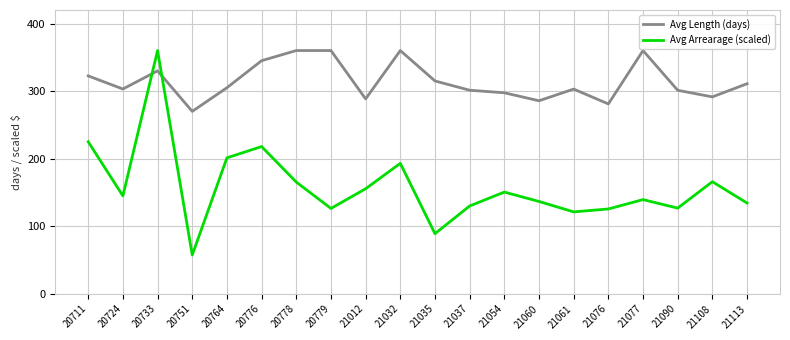

True or false: Avg Length (days) and Avg Arrearage (scaled) intersect in this chart.

True